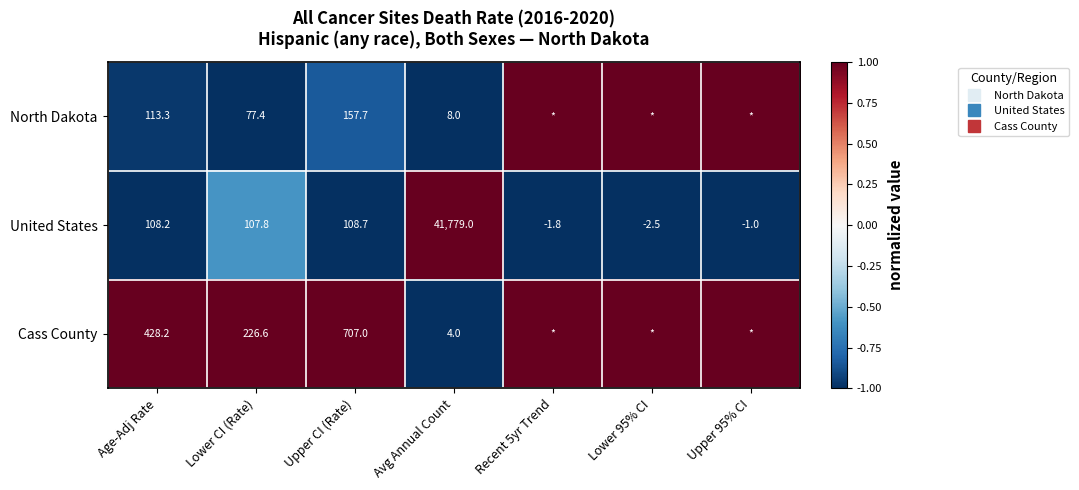

What is the greatest value displayed?

1.0